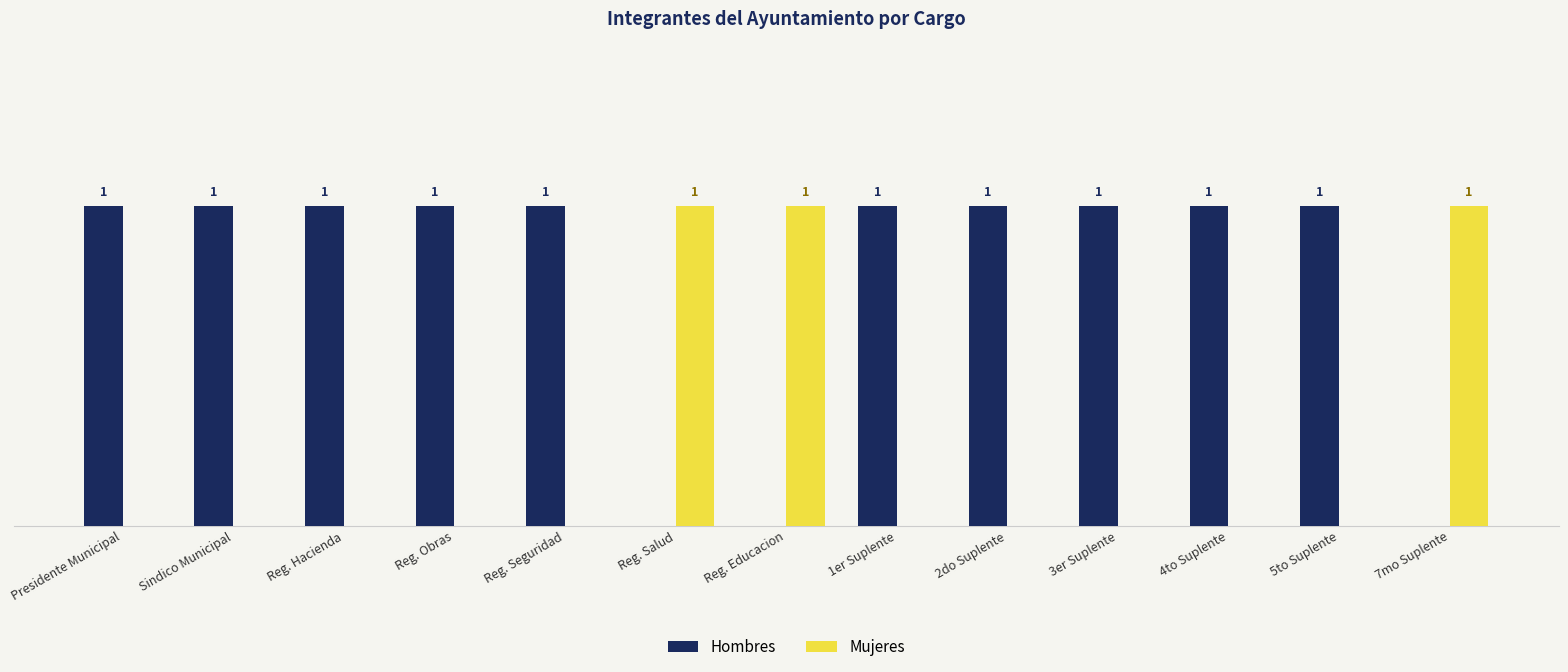

Is the value of Hombres at 4to Suplente greater than the value of Mujeres at Presidente Municipal?

Yes